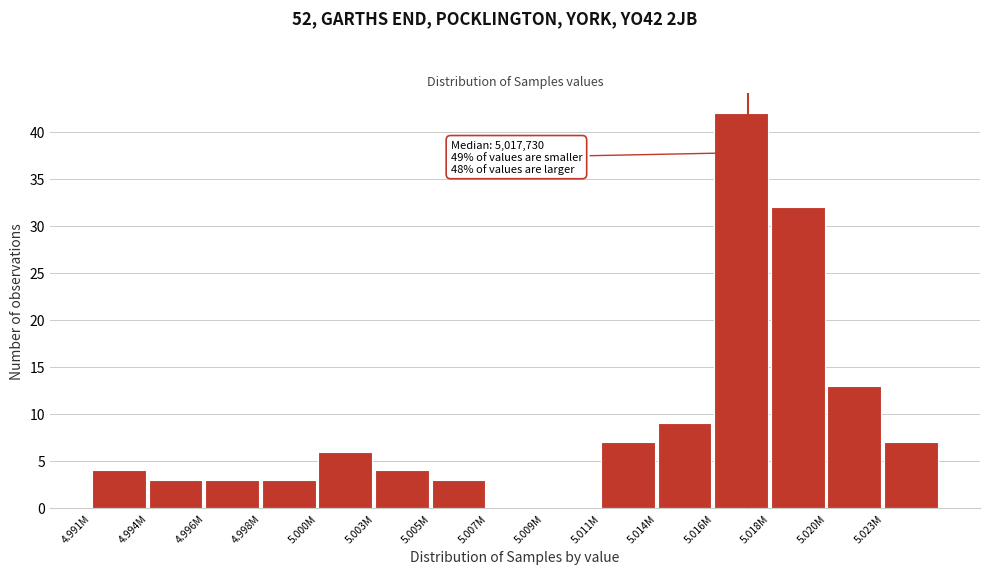

Reading left to right, what are all the values shown in this chart?

4.991M=4	4.994M=3	4.996M=3	4.998M=3	5.000M=6	5.003M=4	5.005M=3	5.007M=0	5.009M=0	5.011M=7	5.014M=9	5.016M=42	5.018M=32	5.020M=13	5.023M=7